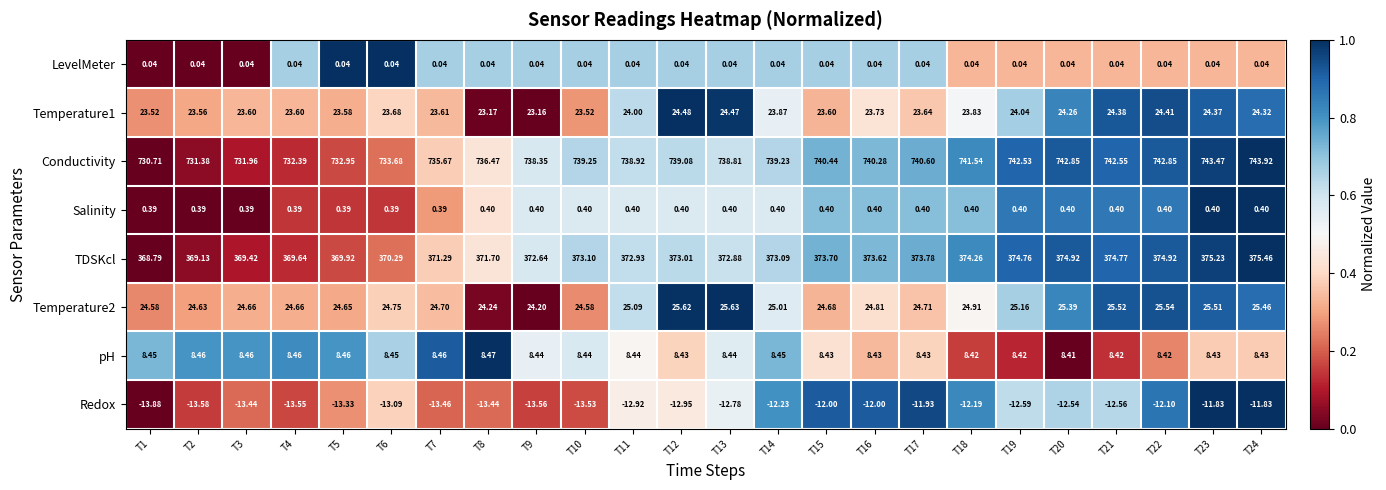

How many distinct data groups are displayed?

8